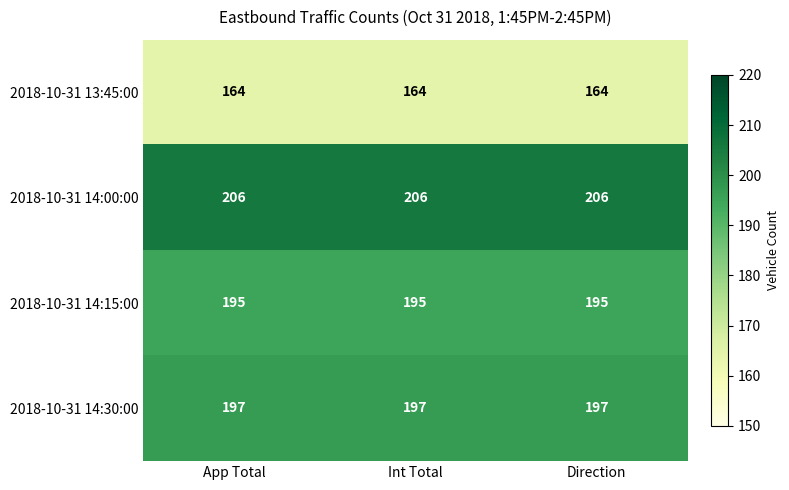

What is the maximum value for 2018-10-31 13:45:00?

164